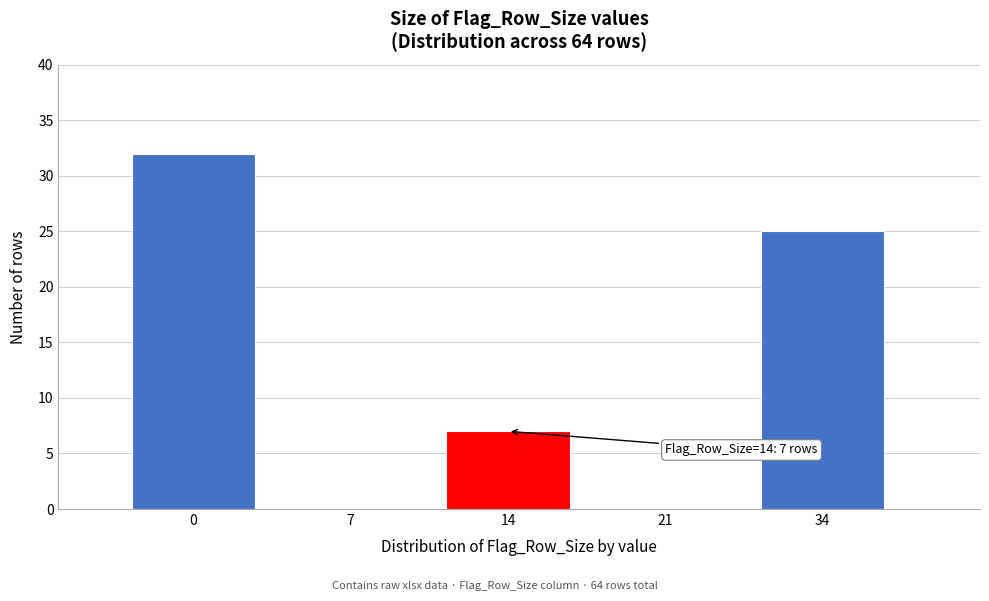

Reading left to right, transcribe all the data shown in this chart.

0=32	7=0	14=7	21=0	34=25